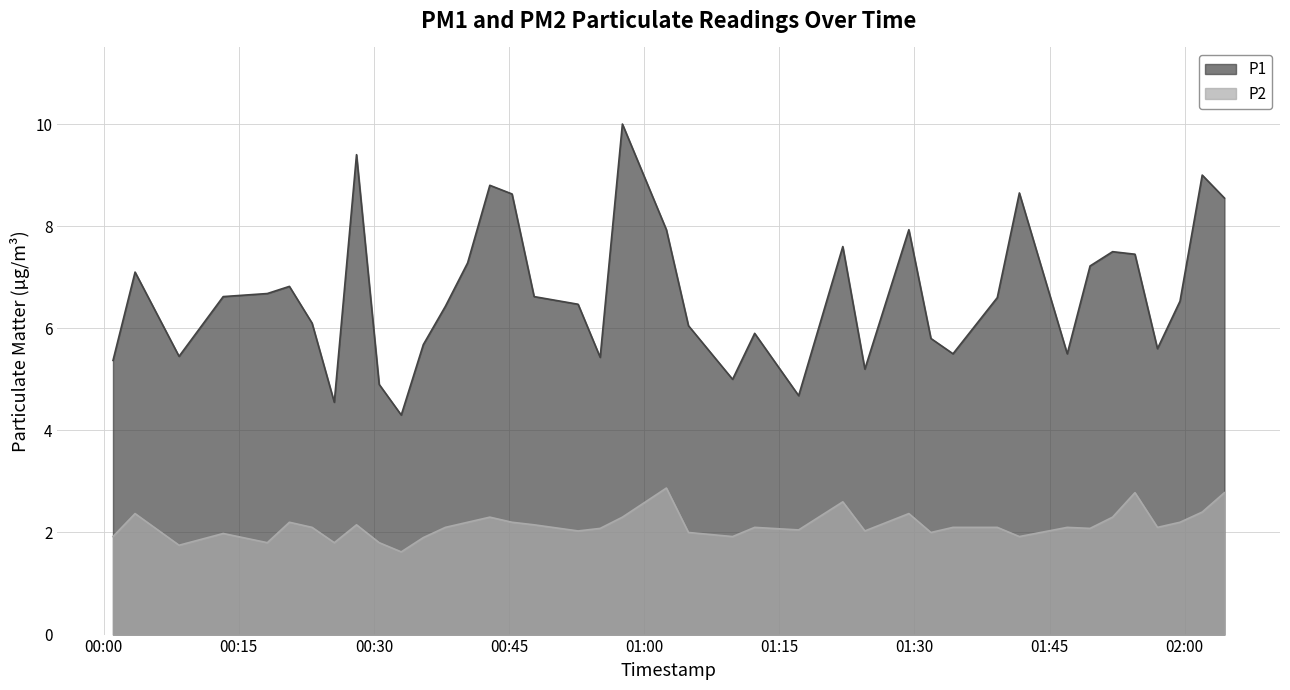

Rank the series by their maximum value, from lowest to highest.

P2, P1